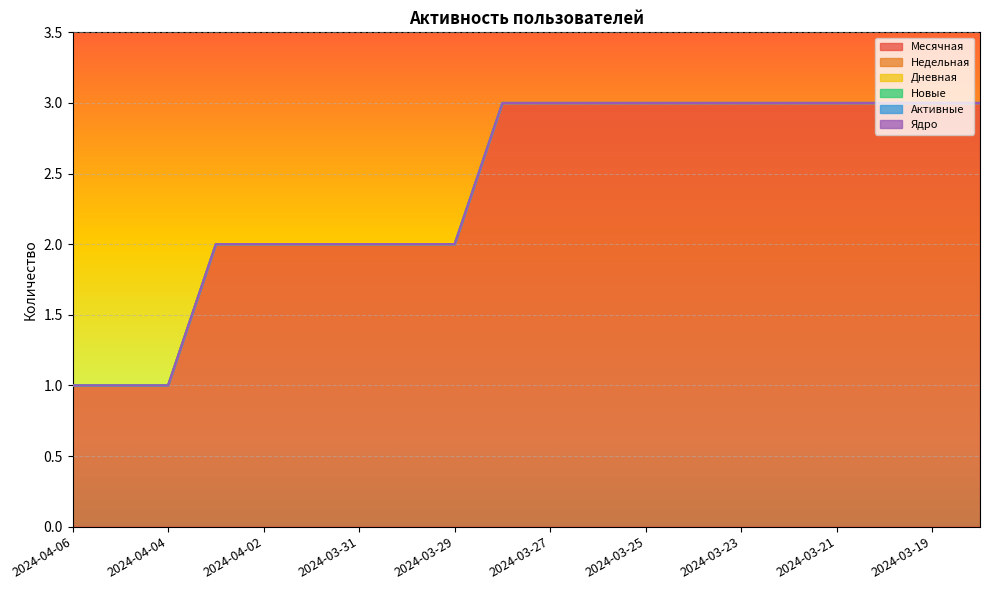

At which category is the sum across all series the highest?

2024-03-28